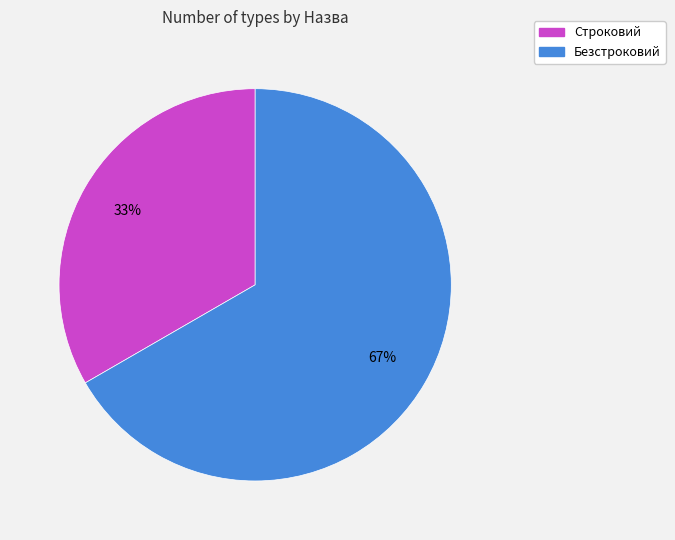

Rank the categories by value from highest to lowest.

Безстроковий, Строковий